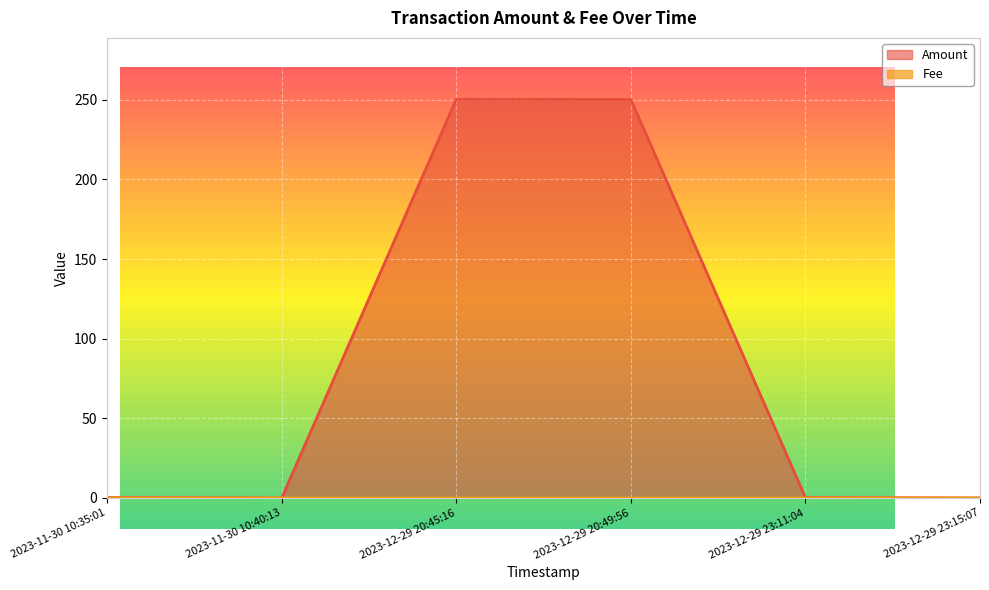

True or false: Fee has more than 2 interior local peaks.

False